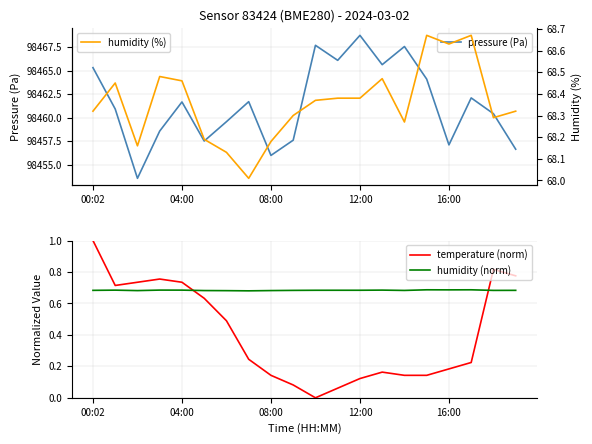

How many times do temperature (norm) and humidity (norm) cross each other?

2